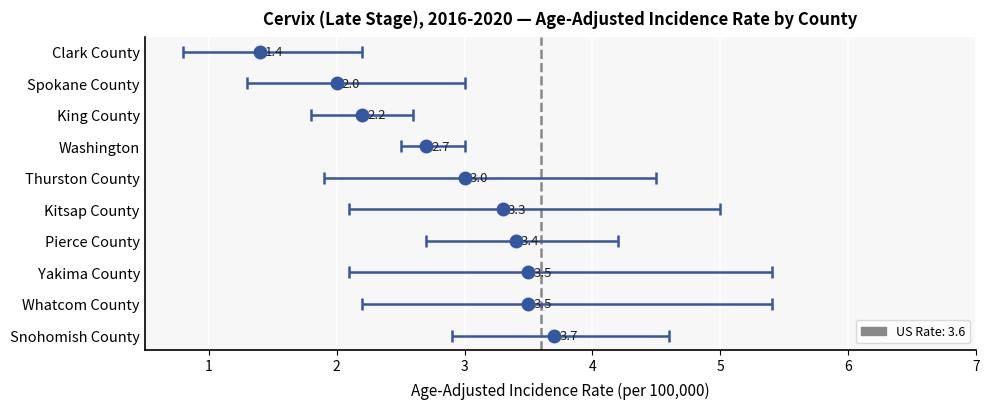

Rank the series by their average value, from lowest to highest.

Lower 95% CI, Age-Adjusted Incidence Rate, Upper 95% CI